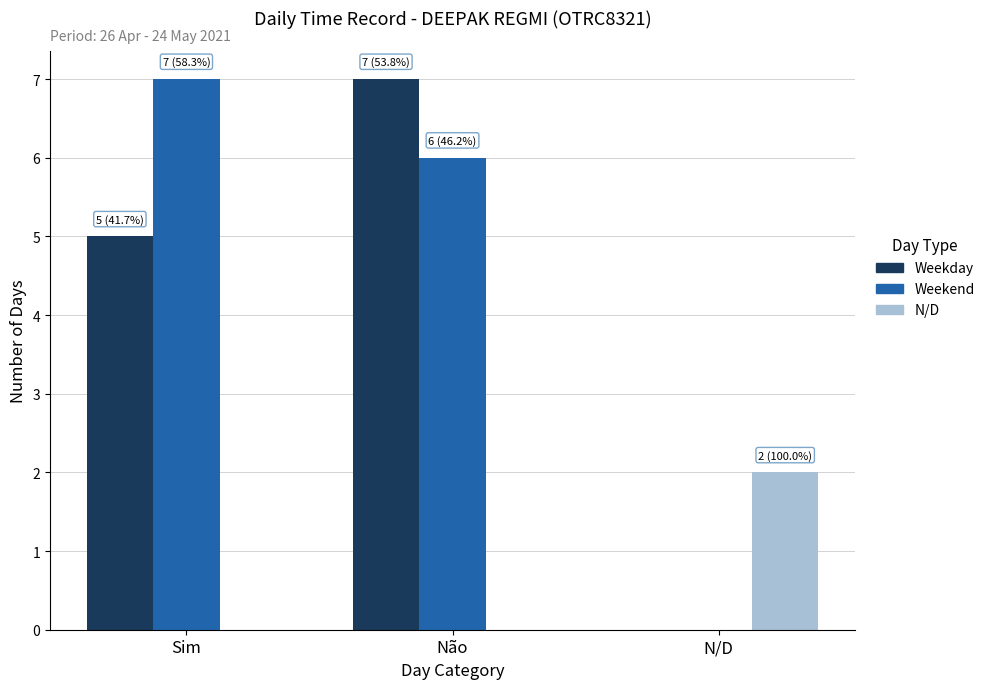

What is the sum of all Weekday values?

12